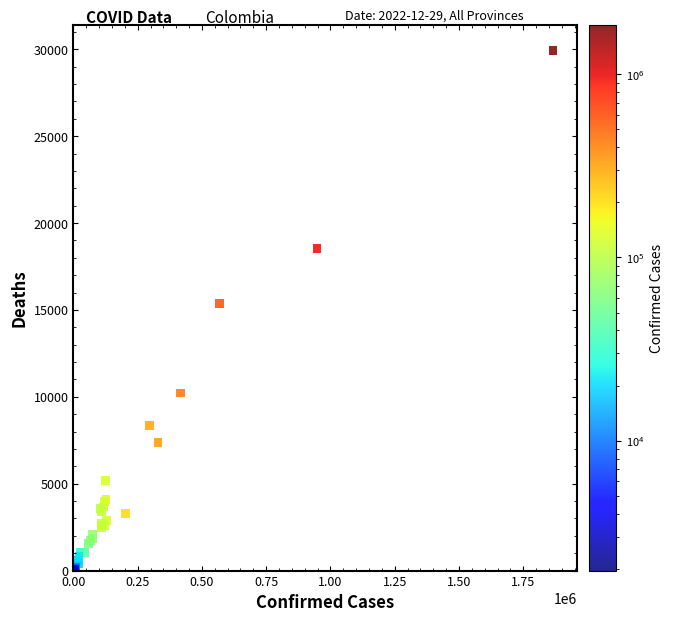

What Y value in the scatter plot is closest to 14977?

15378